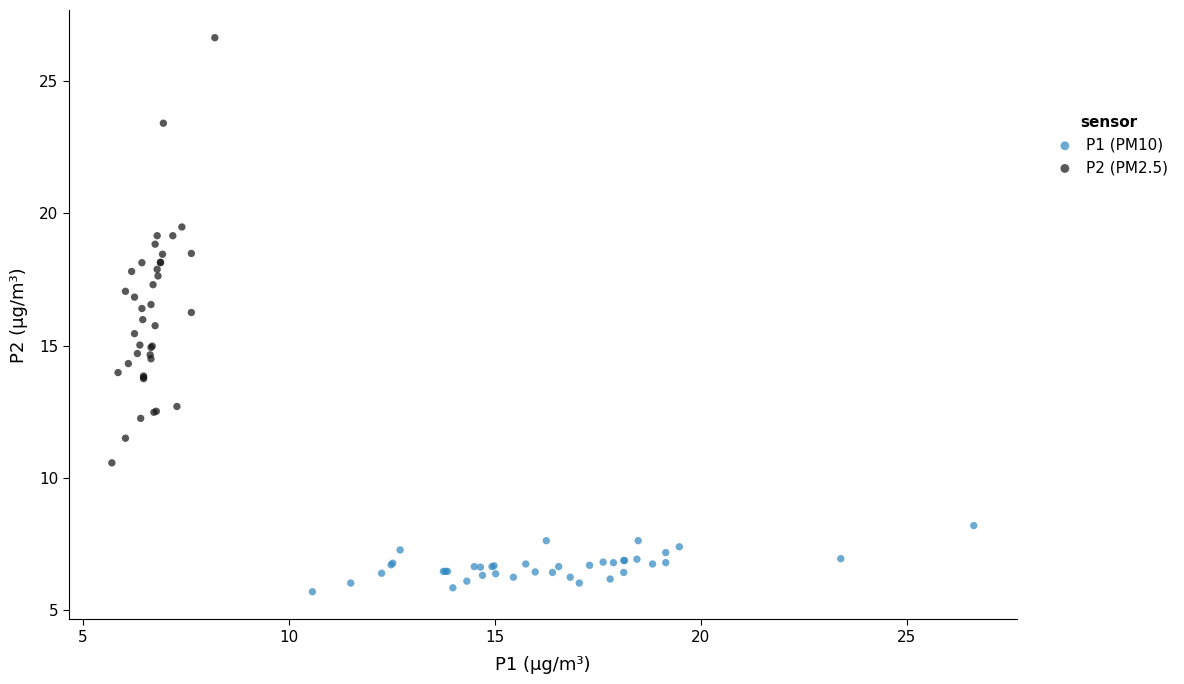

Which series reaches the maximum Y coordinate?

P2 (PM2.5)